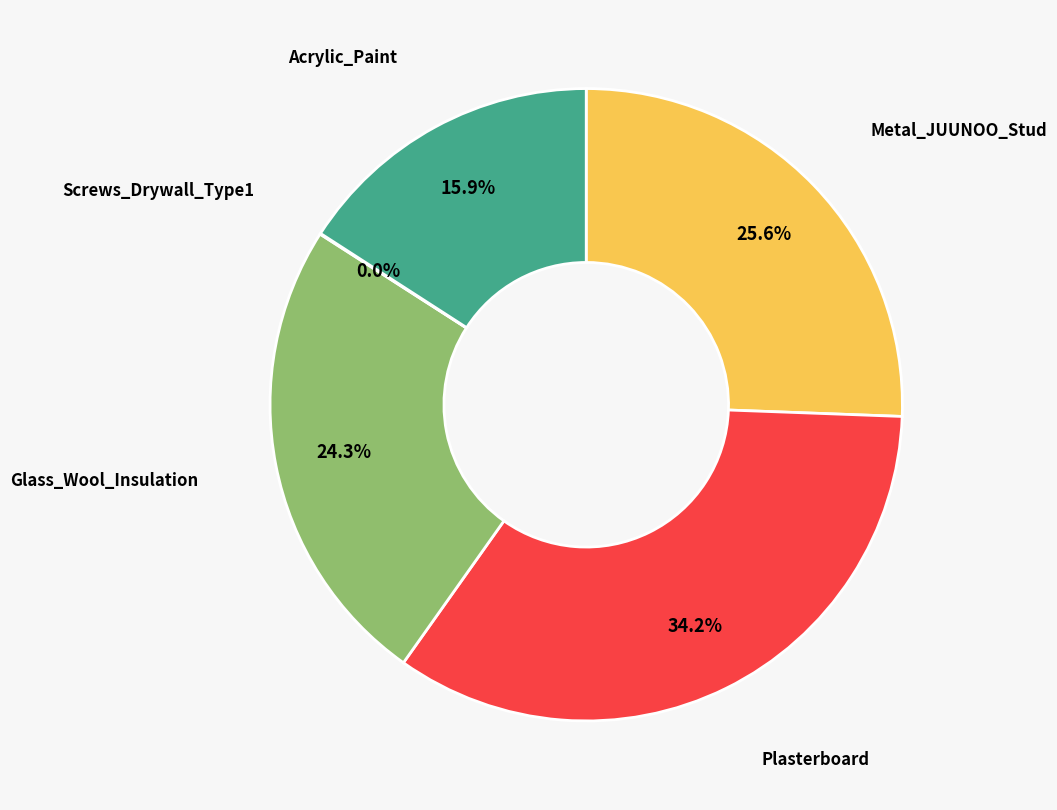

Is there a majority slice in this chart?

No